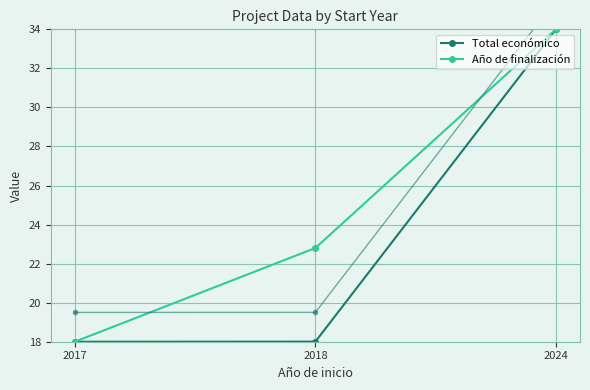

Which label corresponds to the largest value in the chart?

2024